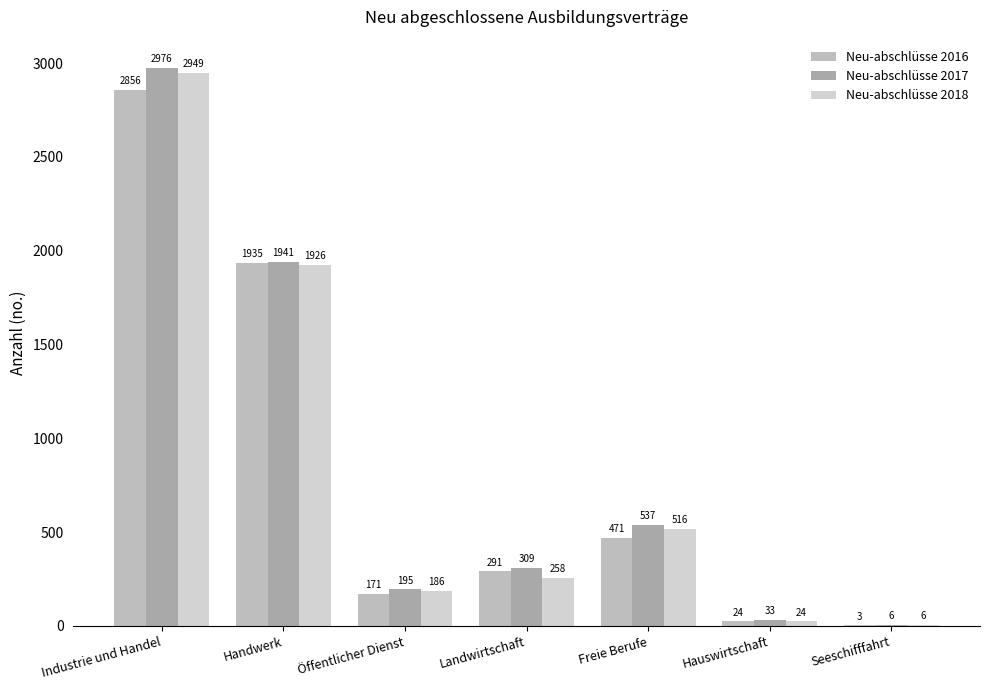

What is the sum of the Neu-abschlüsse 2017 values at Handwerk and Landwirtschaft?

2250